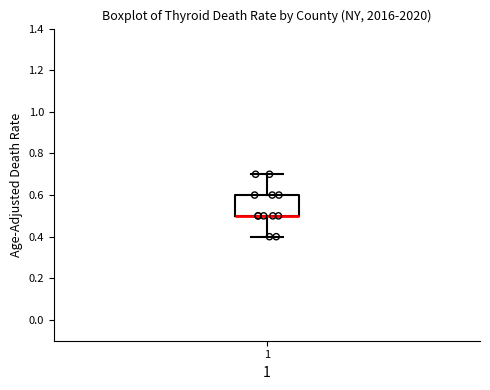

Transcribe this box plot: give where the median line is, the range the box spans, and where the two whiskers end, as read against the y-axis. The values are not printed on the chart, so give them approximately, as read against the axis.

median 0.5 (drawn on the box's lower edge), box 0.5 to 0.6, whiskers 0.4 to 0.7